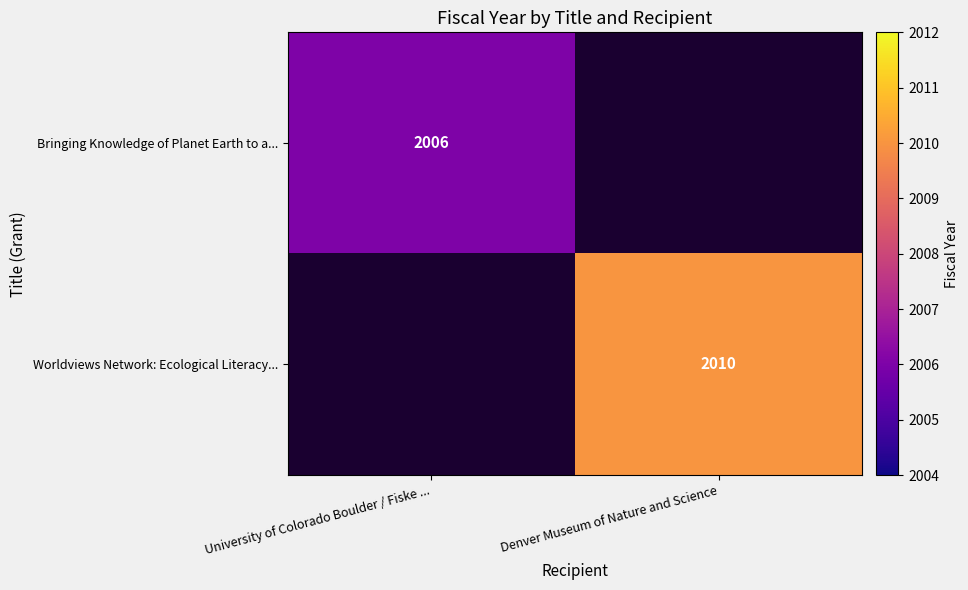

The Worldviews Network: Ecological Literacy... series shows 764 at Denver Museum of Nature and Science. True or false?

False